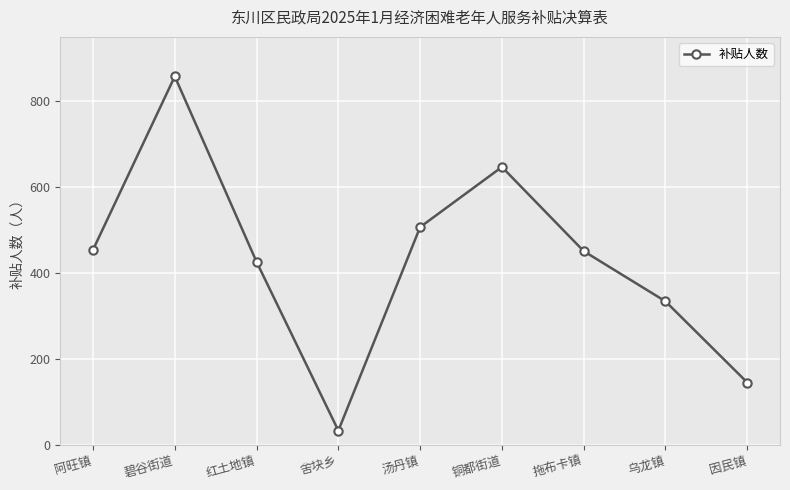

What is the ratio of the value at 乌龙镇 to the value at 铜都街道?

0.5